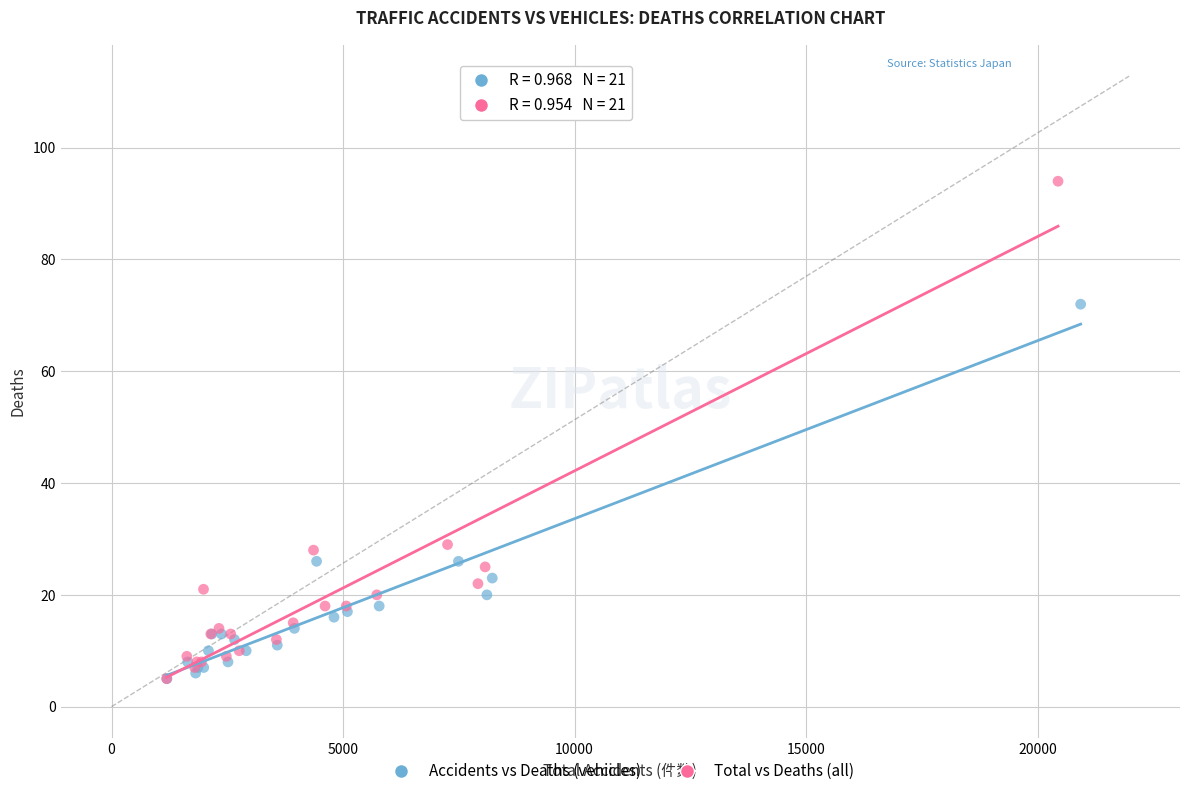

Which series contains the highest Y value?

Total vs Deaths (all)